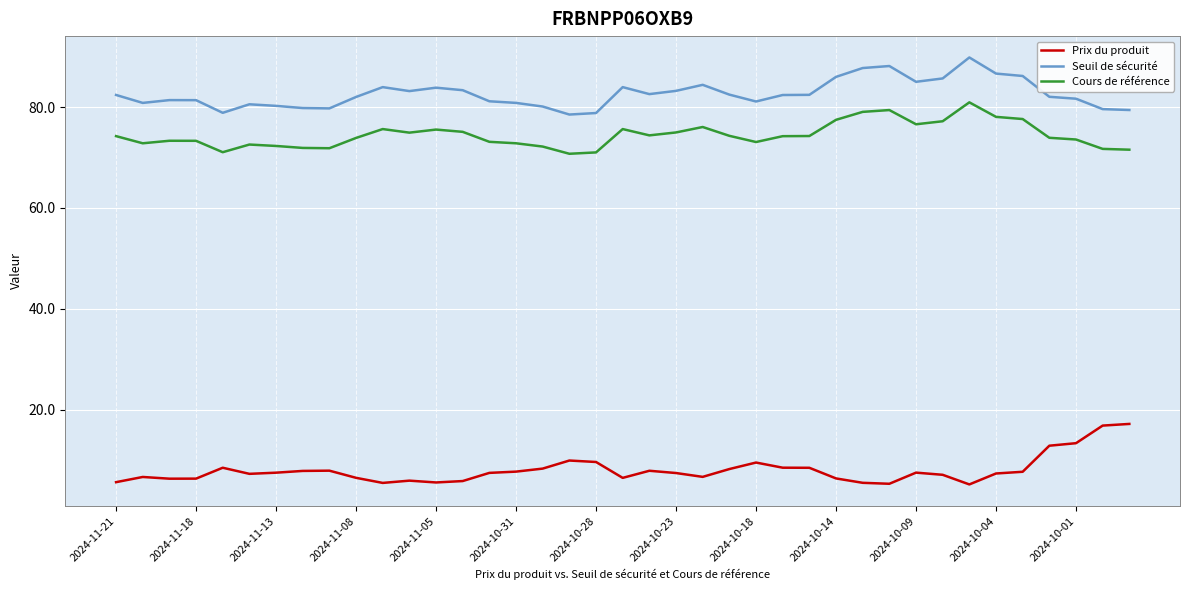

What is the minimum value shown in the chart?

5.2